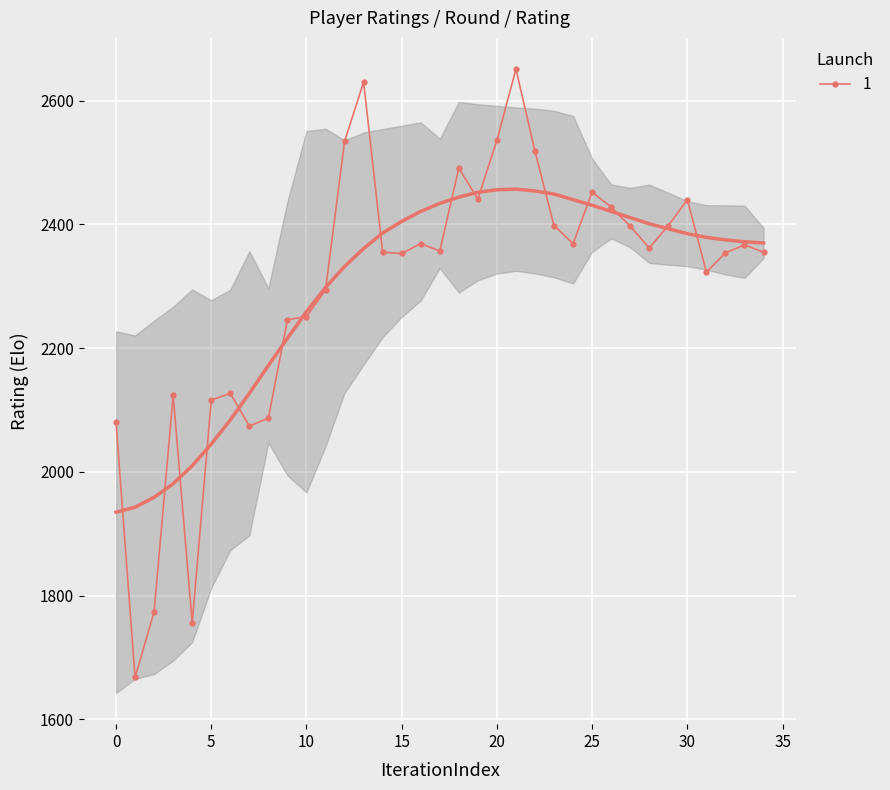

Is it true that 1 equals 2440 at 30?

True